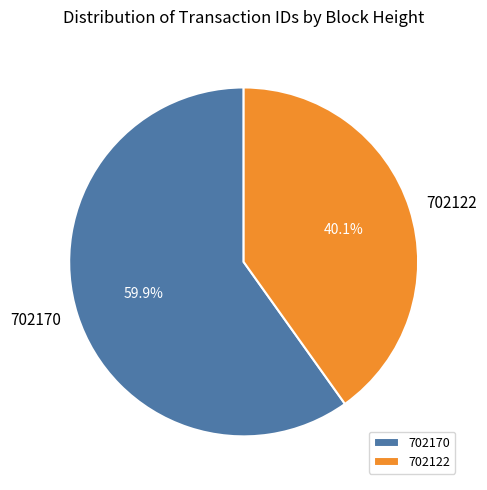

To the nearest percent, what is the combined percentage of 702170 and 702122?

100%